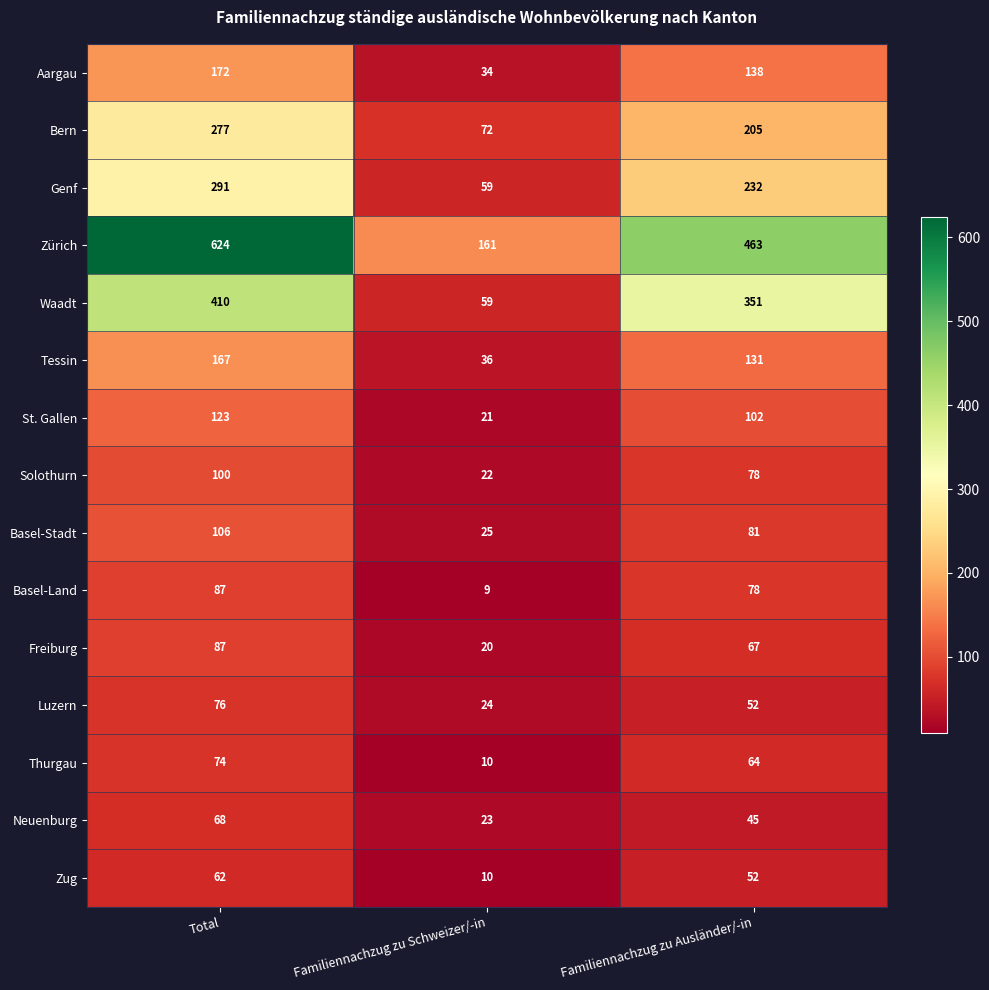

Is it true that Freiburg equals 67 at Familiennachzug zu Ausländer/-in?

True